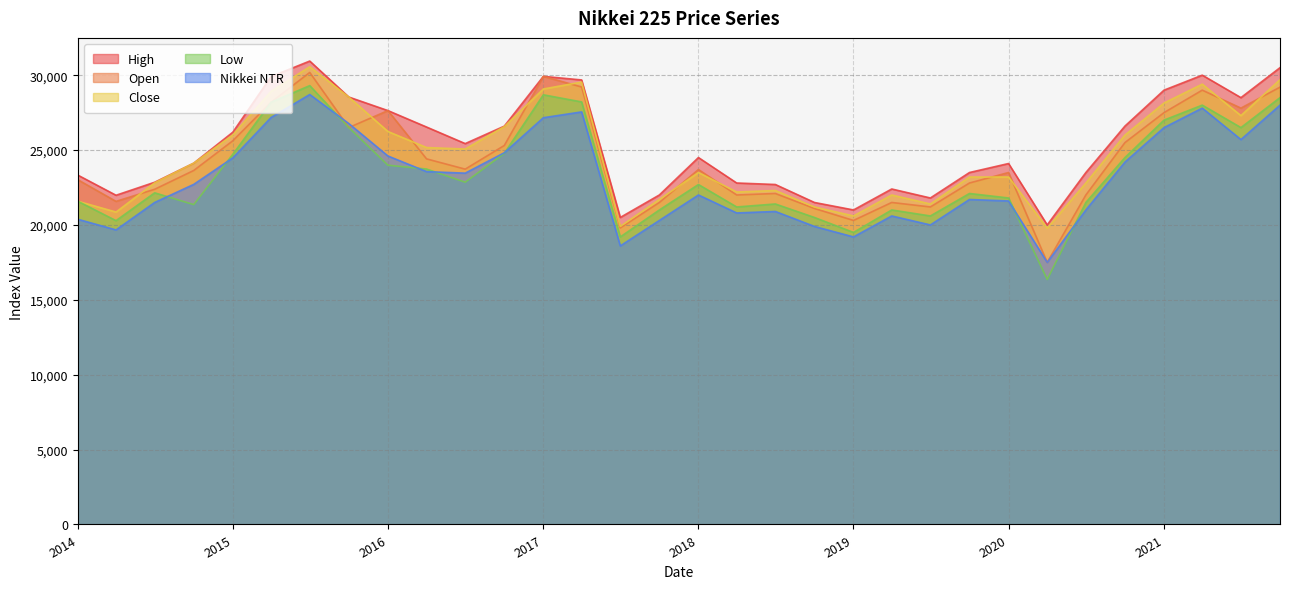

What is the value of the Nikkei NTR point at the 29th from the left?

26500.0